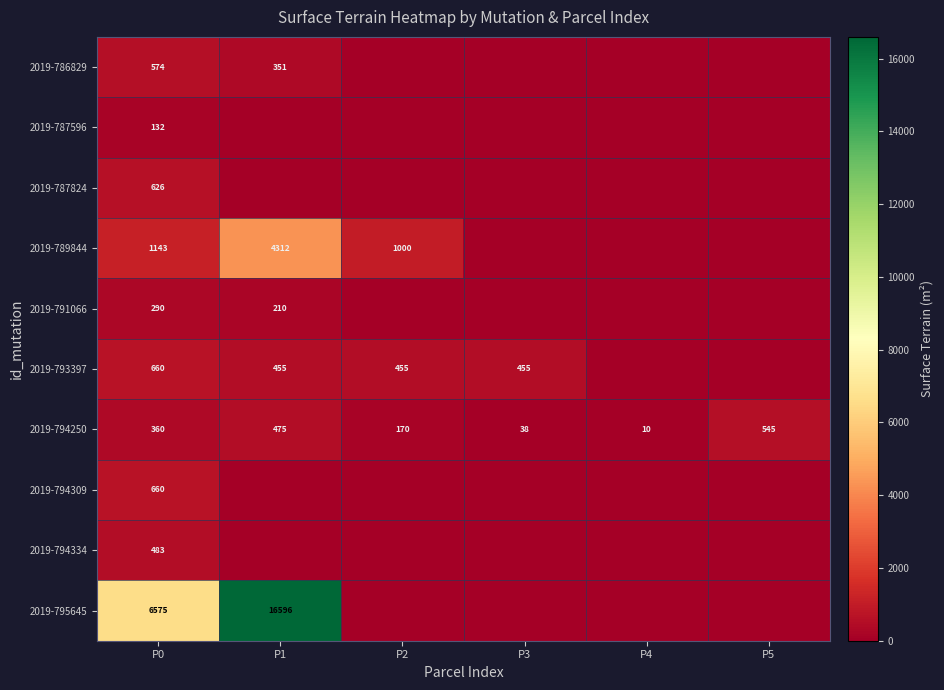

Which has a higher value, P3 or P4?

P3